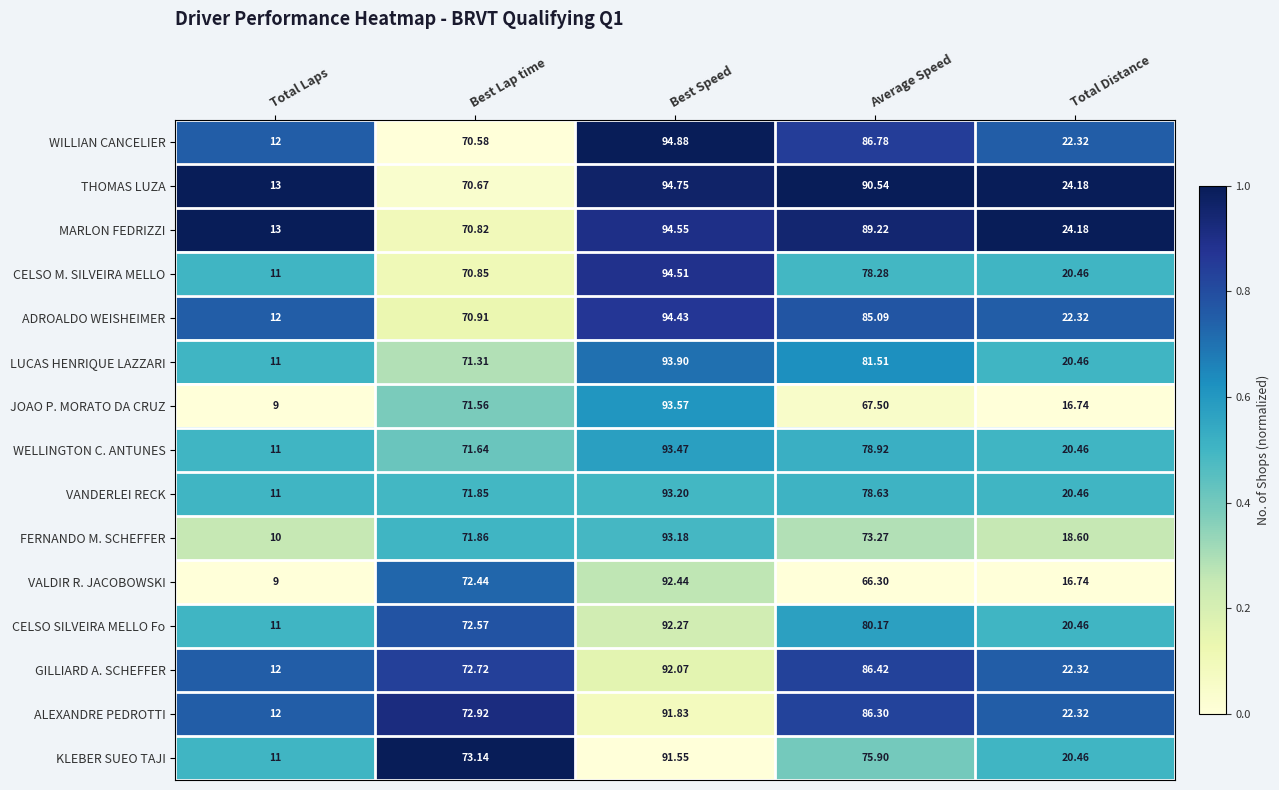

At which label is FERNANDO M. SCHEFFER closest to 51?

Best Lap time